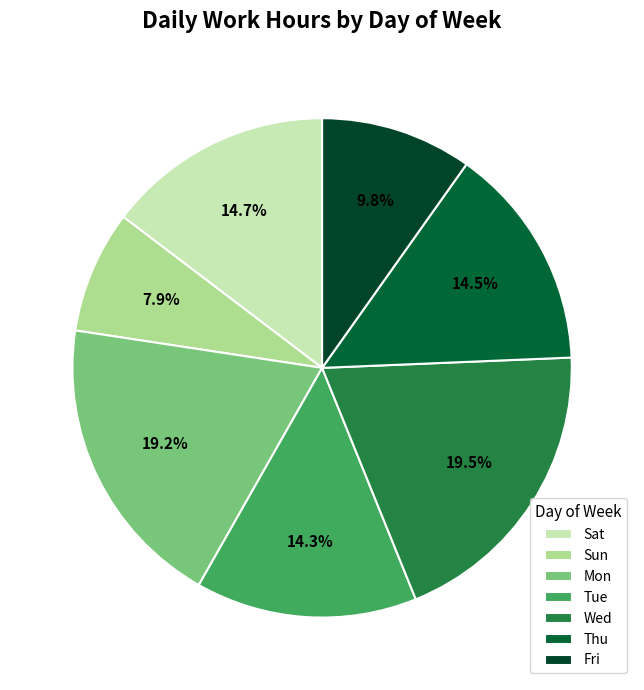

Count the number of slices in the pie.

7